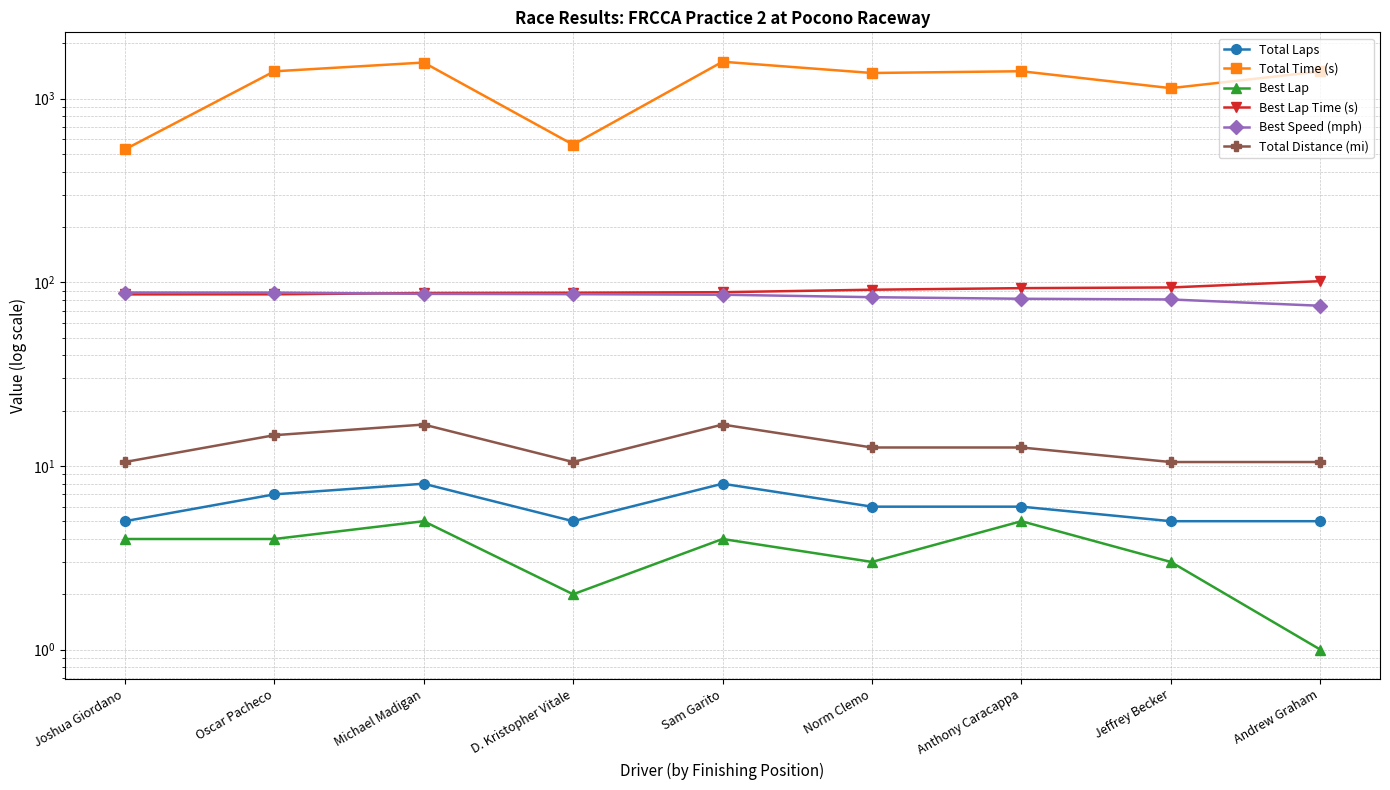

How many distinct data groups are displayed?

6